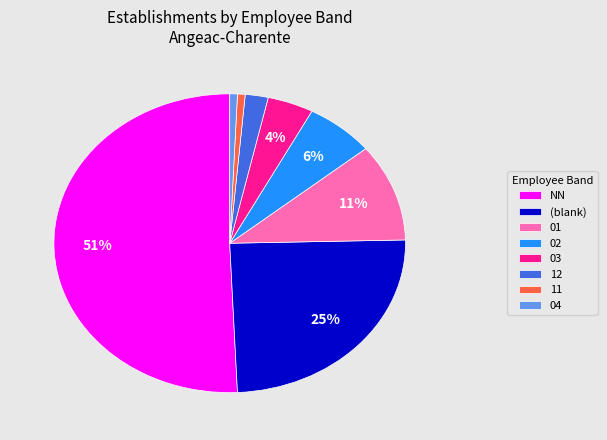

Count the number of slices in the pie.

8